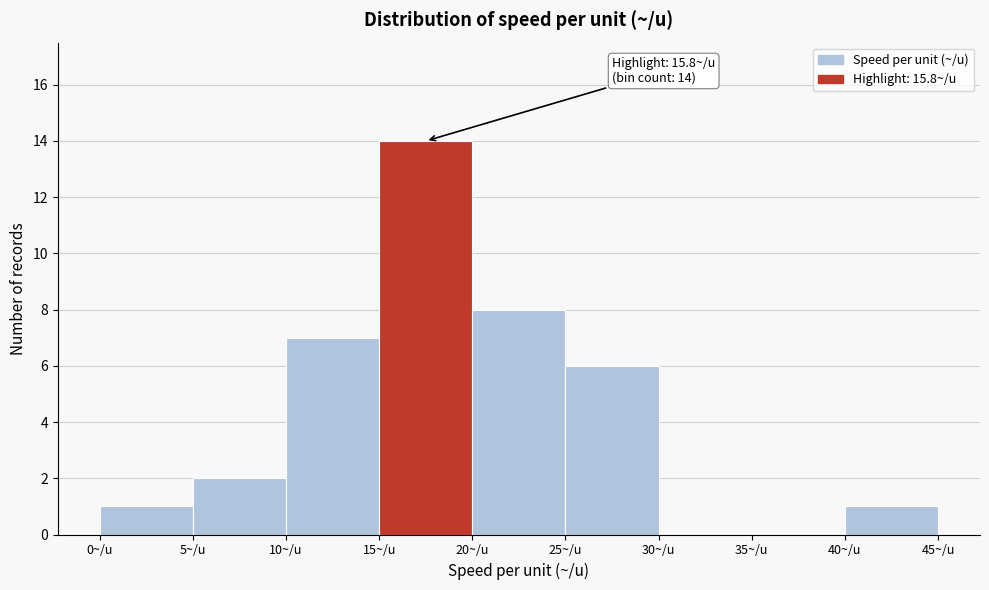

Over which range of the x-axis is the bar tallest?

15 to 20